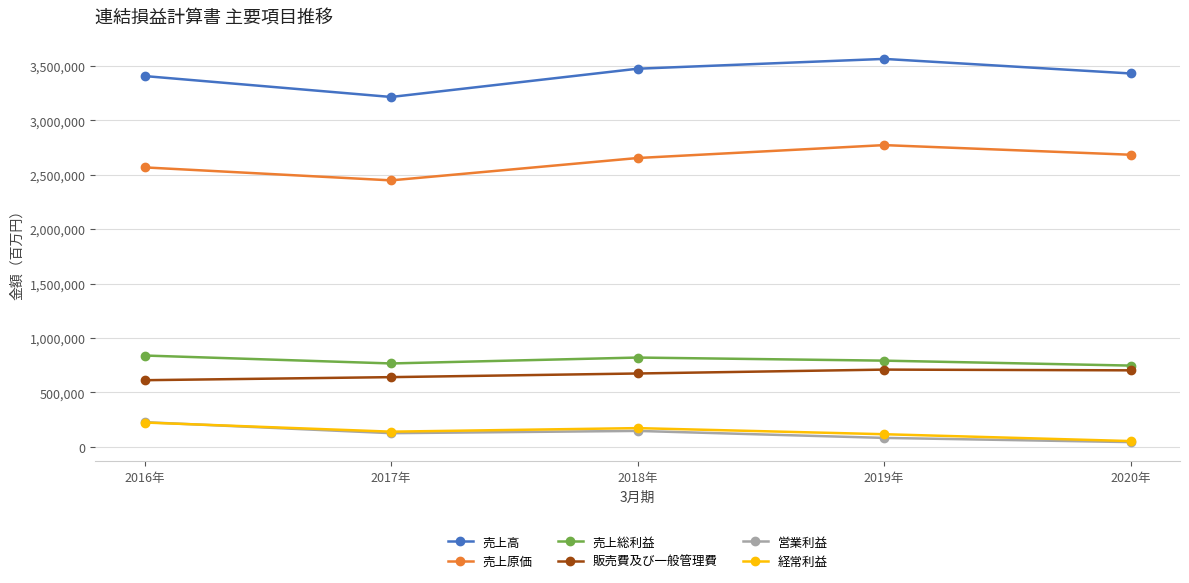

How many lines are shown in the chart?

6